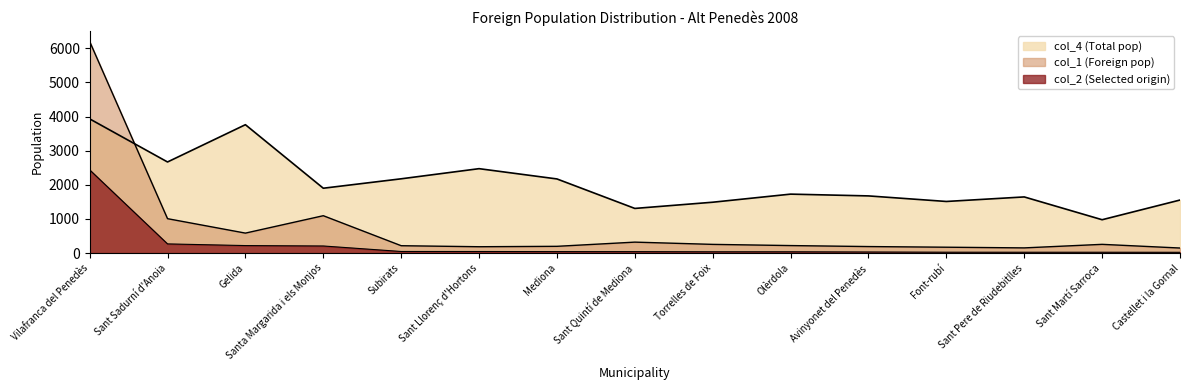

Reading left to right, extract all data points from this chart.

col_4 (Total pop): 3932	2669	3761	1900	2176	2473	2172	1308	1490	1727	1675	1512	1645	977	1554
col_1 (Foreign pop): 6200	1008	585	1095	216	186	198	321	255	220	191	172	152	256	148
col_2 (Selected origin): 2438	269	220	208	47	46	43	42	38	38	32	26	25	25	23